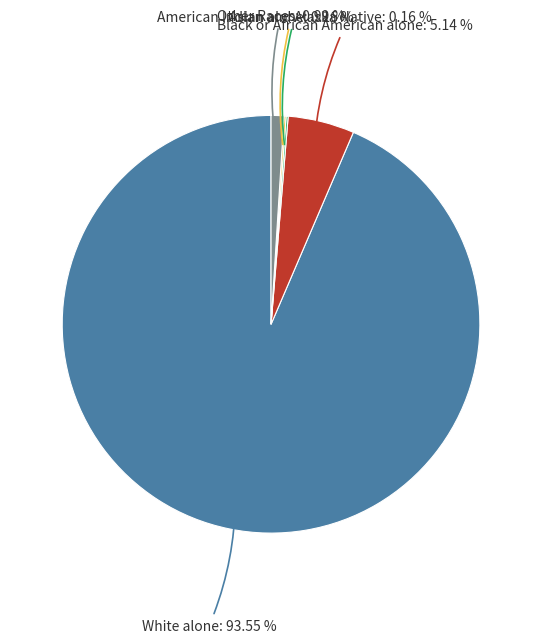

Is there any slice that represents more than half of the pie?

Yes